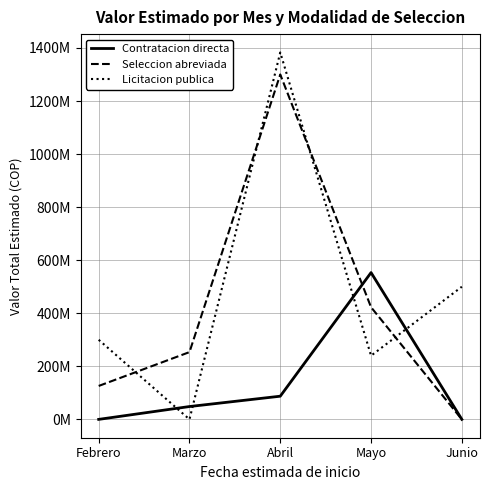

Is this an area chart (filled region under the line)?

No